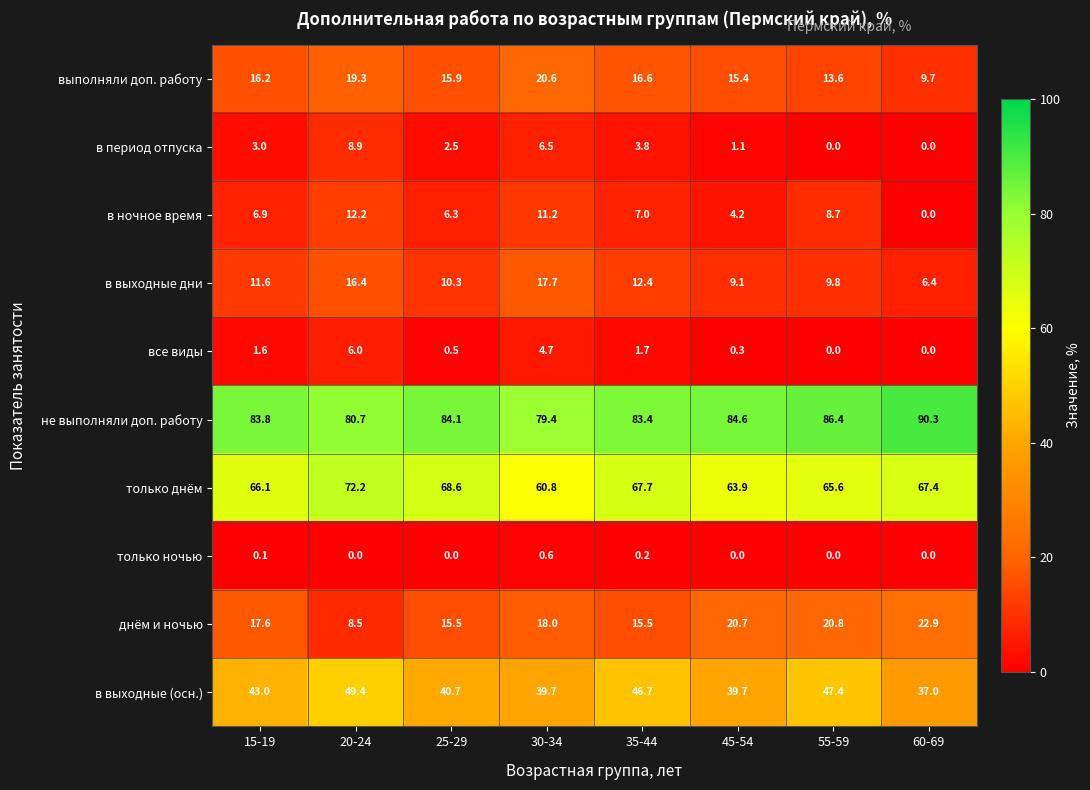

What is the difference between the second highest and second lowest values in the в ночное время series?

7.0